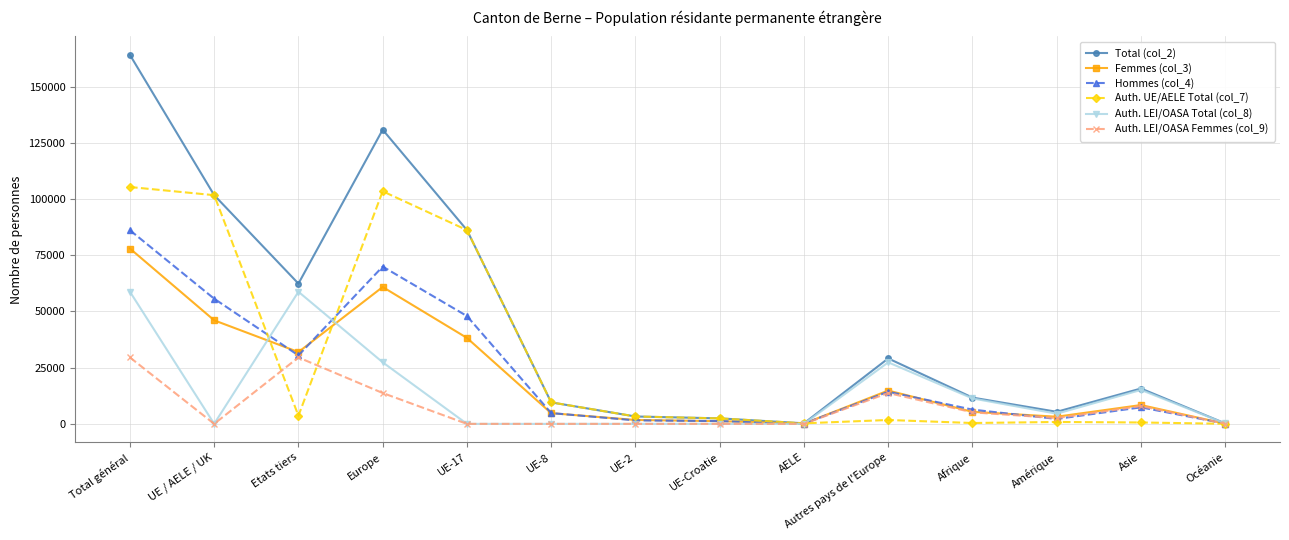

Which series has the widest spread of values?

Total (col_2)